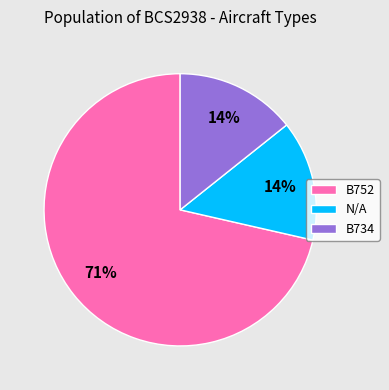

Which category accounts for the majority?

B752